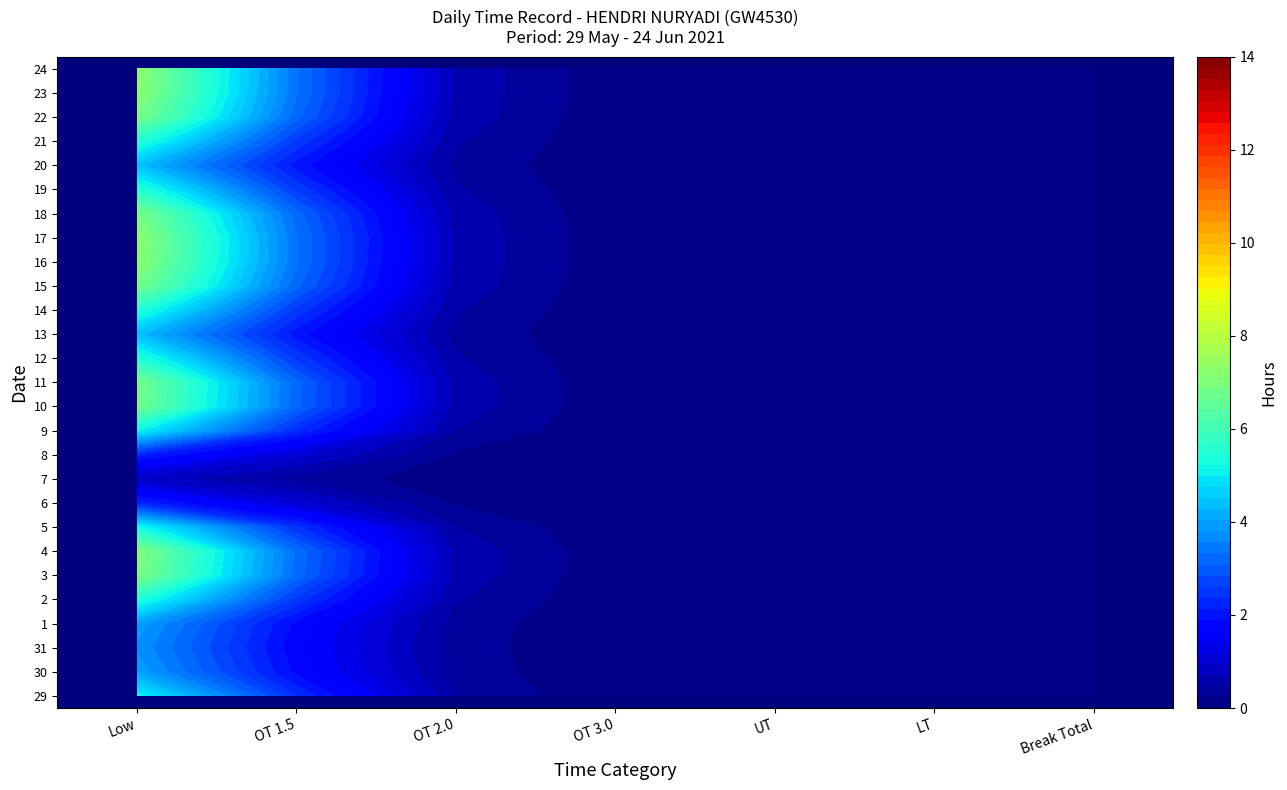

Count the number of data series in this chart.

27